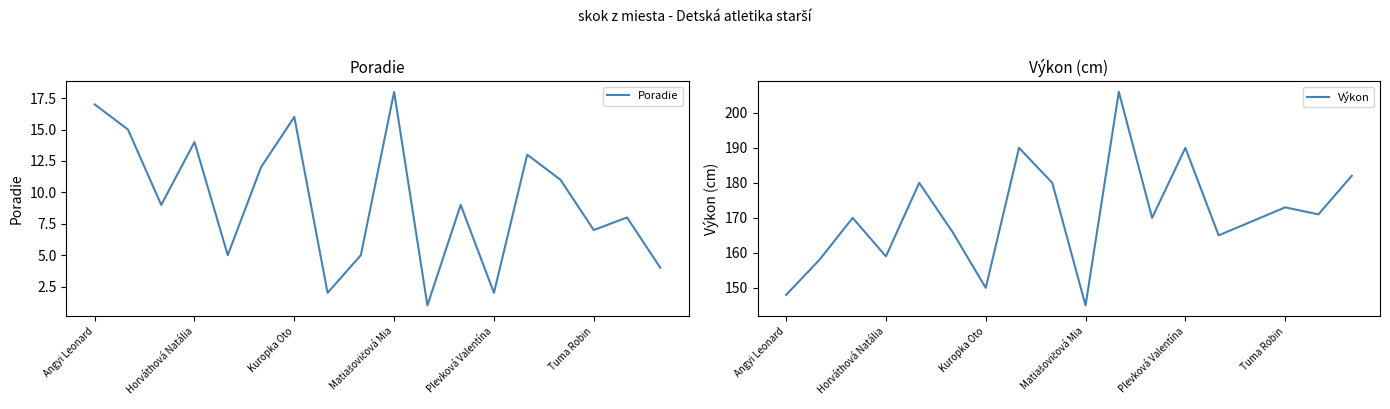

How many series are shown in this chart?

2